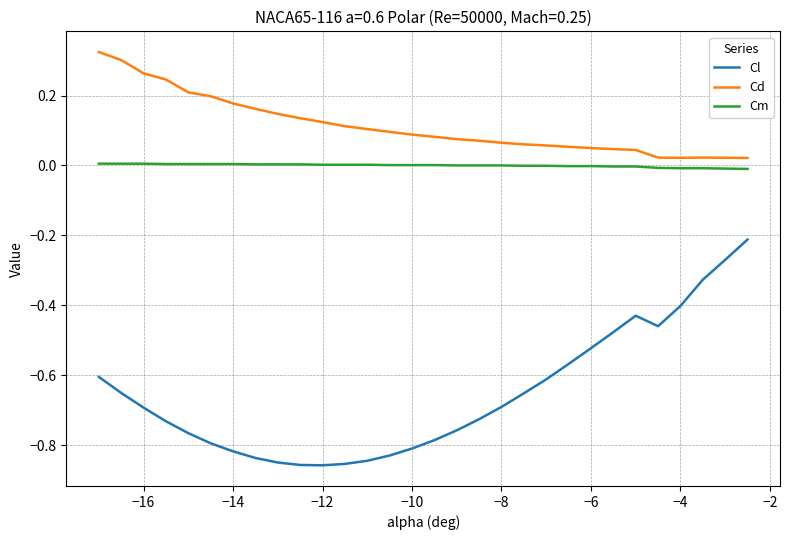

True or false: Cm and Cd intersect in this chart.

False